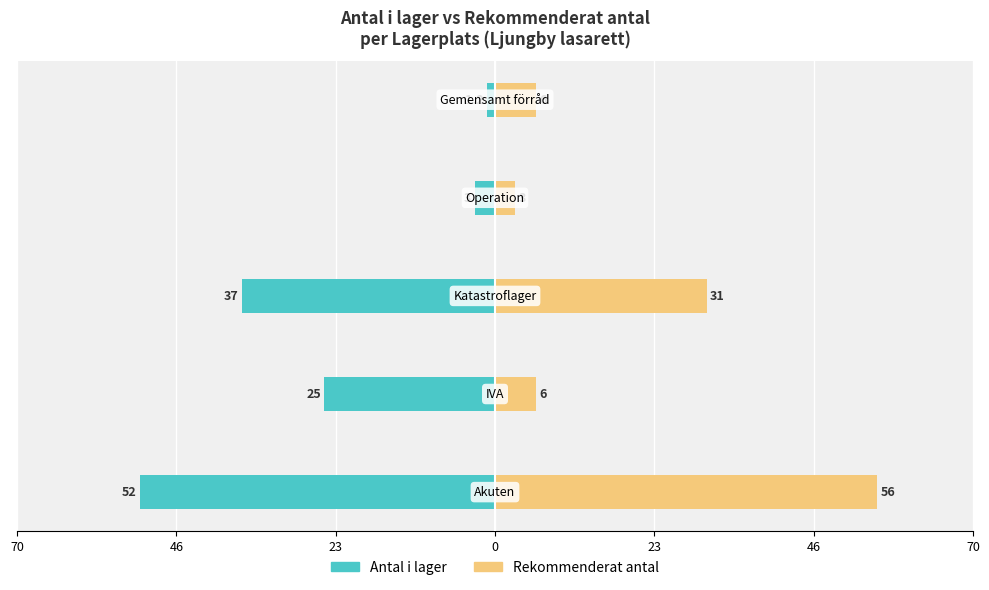

Is it true that Antal i lager equals -3.0 at 0?

True